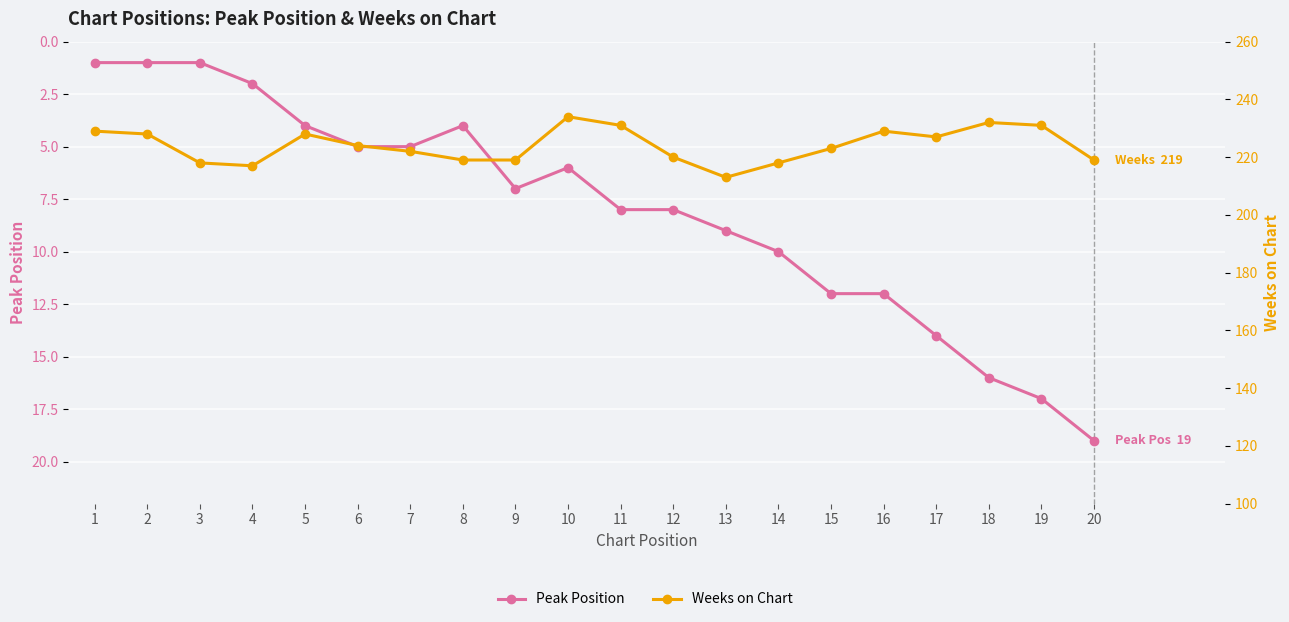

The value of Peak Position at 6 is 1. True or false?

False